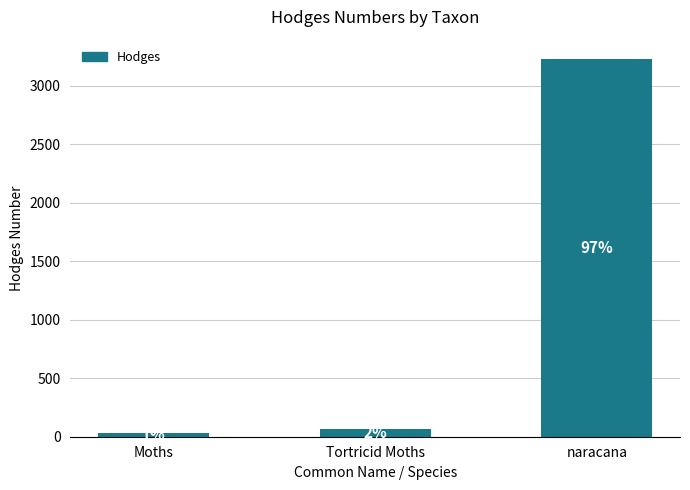

Reading right to left, what are all the values shown in this chart?

naracana=3234.0	Tortricid Moths=62.1	Moths=29.0